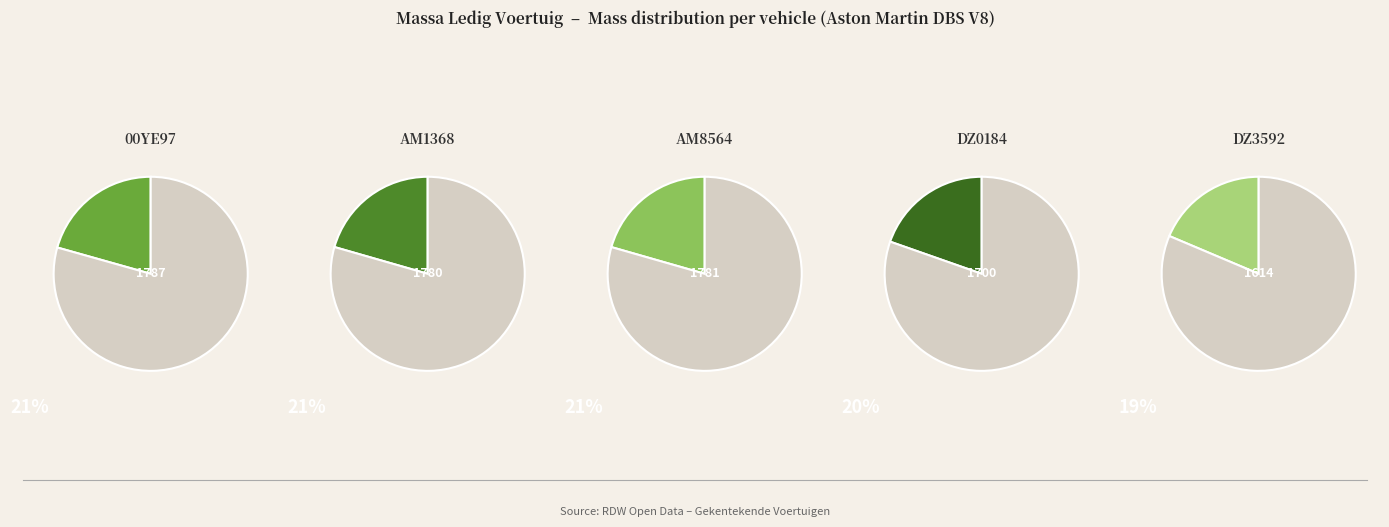

What percentage is the DZ3592 slice, to the nearest percent?

19%